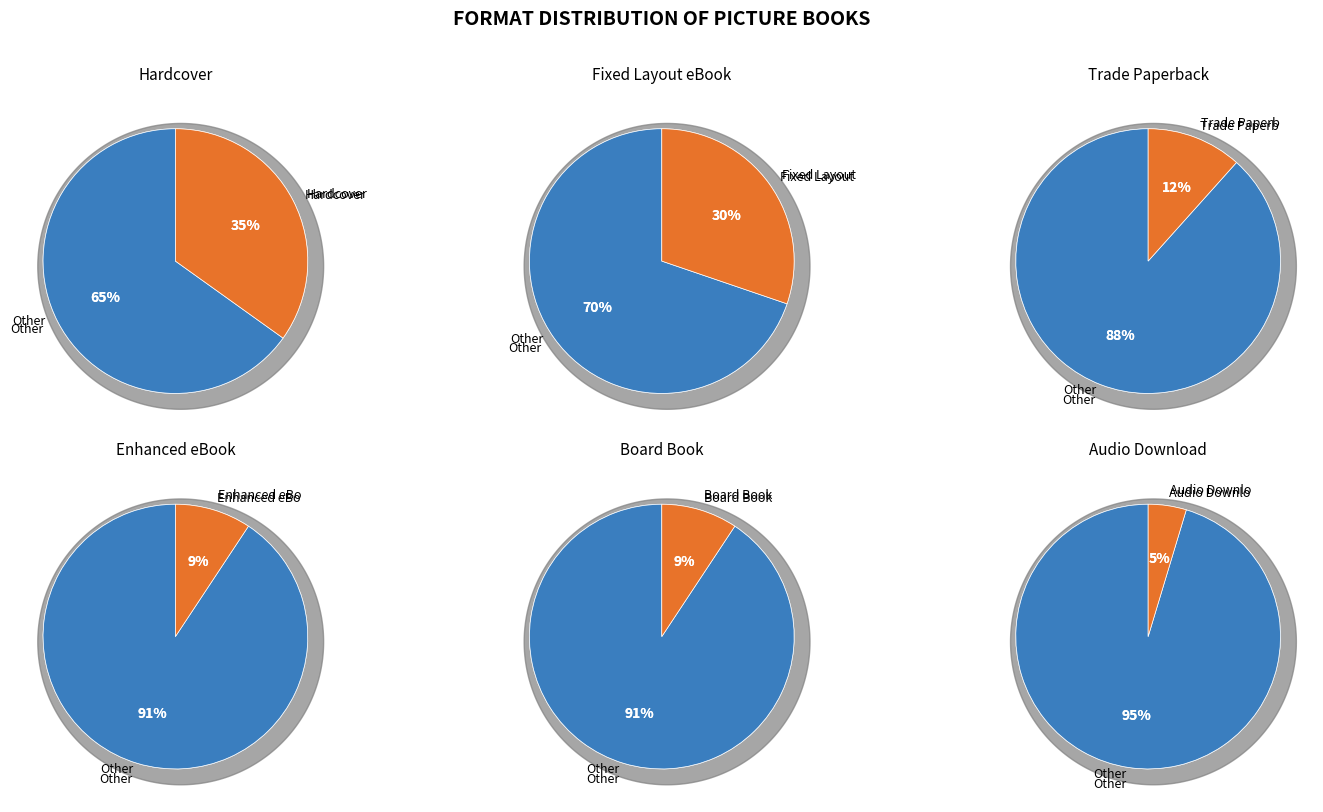

Does Enhanced eBook account for over 50% of the chart?

No